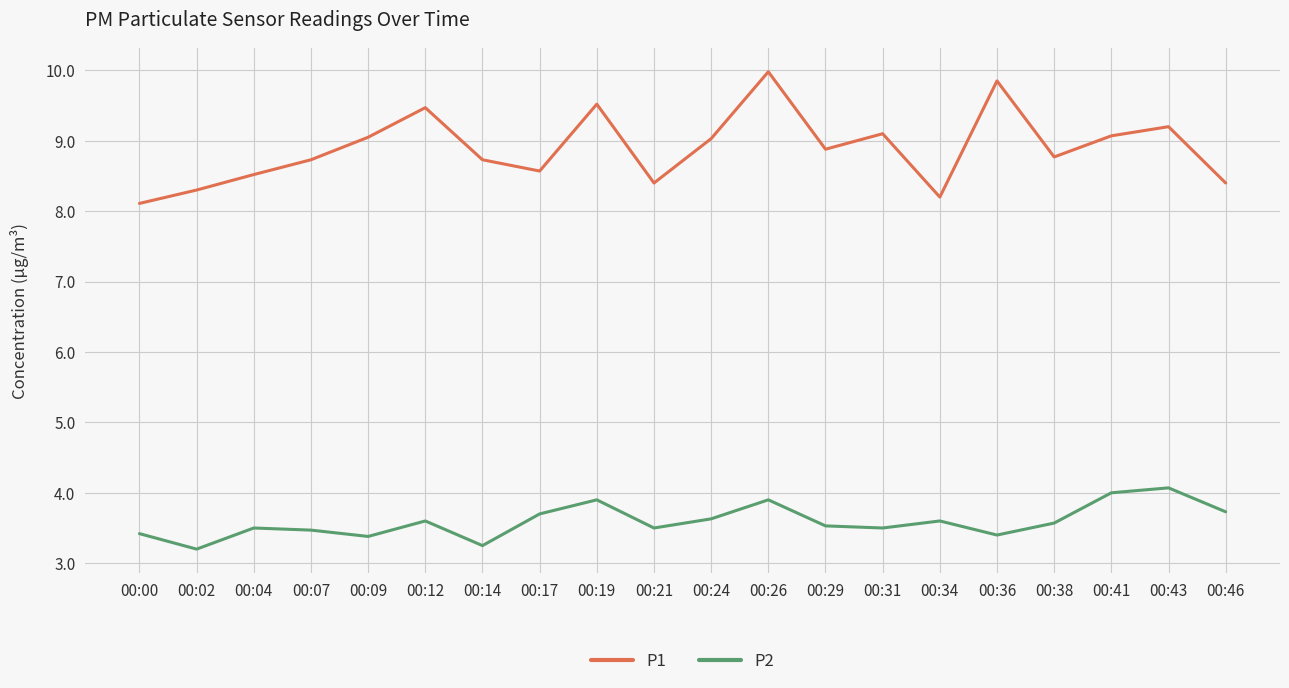

True or false: P1 and P2 cross at least once.

False